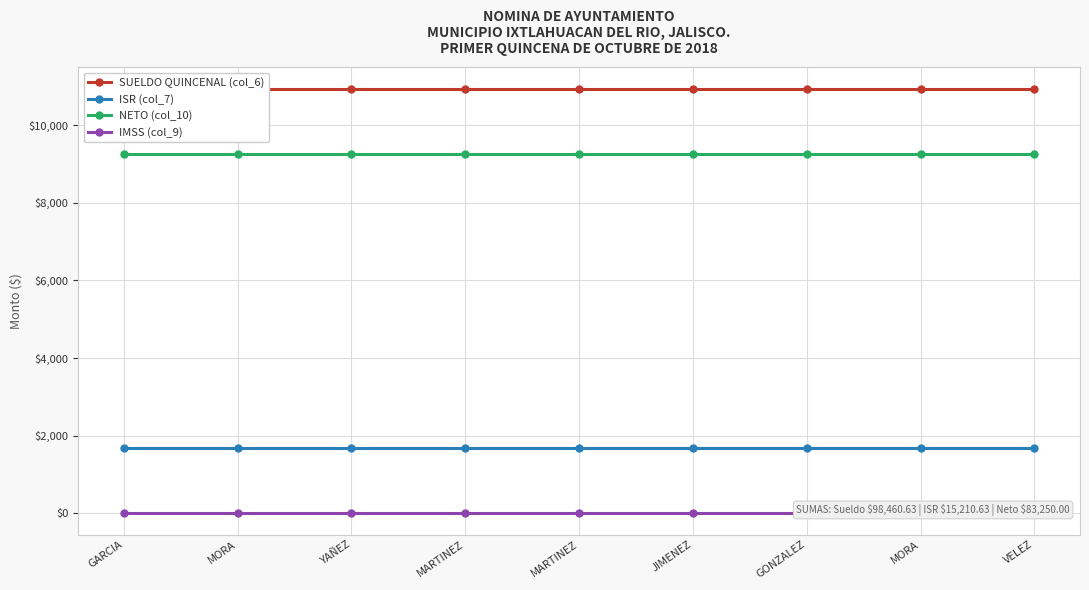

True or false: ISR (col_7) and NETO (col_10) cross at least once.

False